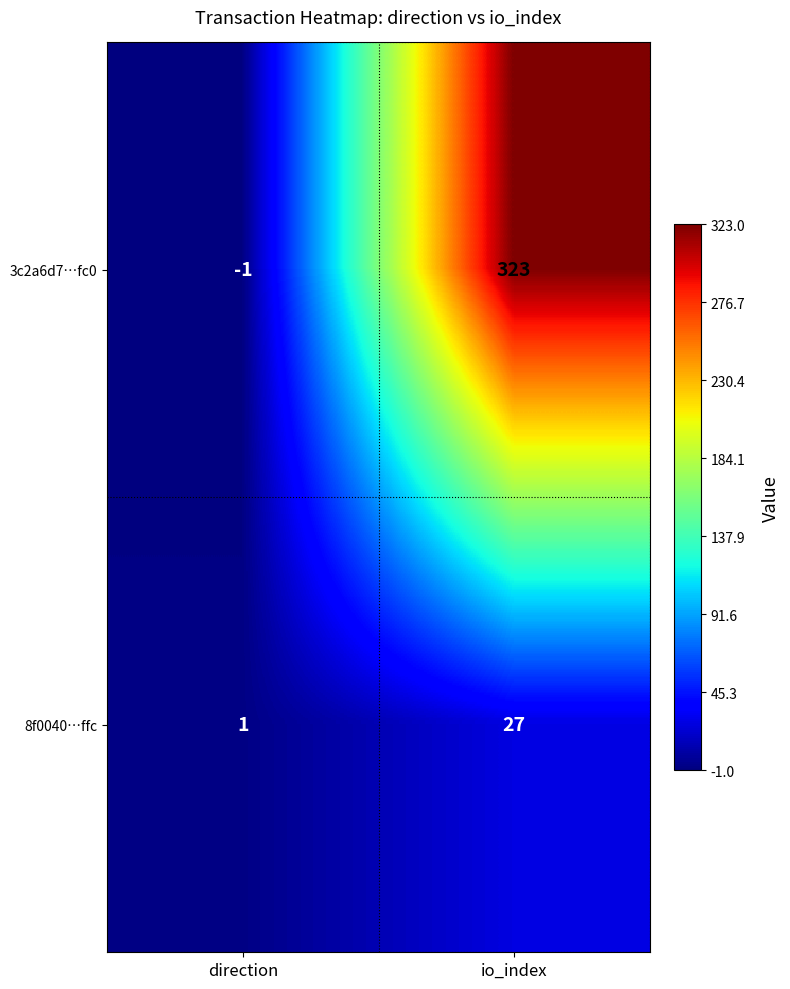

How many series are shown in this chart?

2